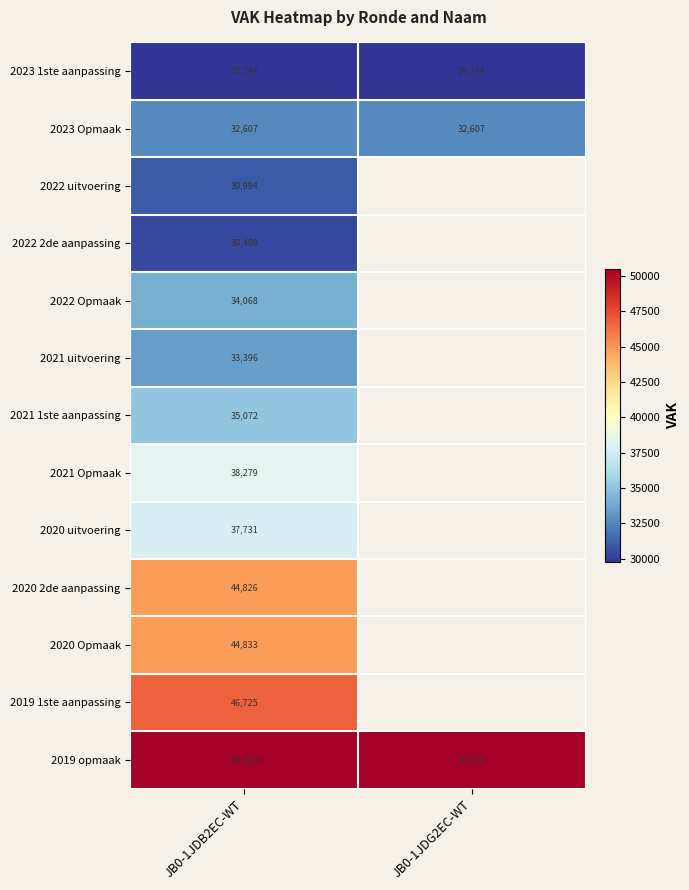

Which label corresponds to the smallest value in the chart?

JB0-1JDB2EC-WT